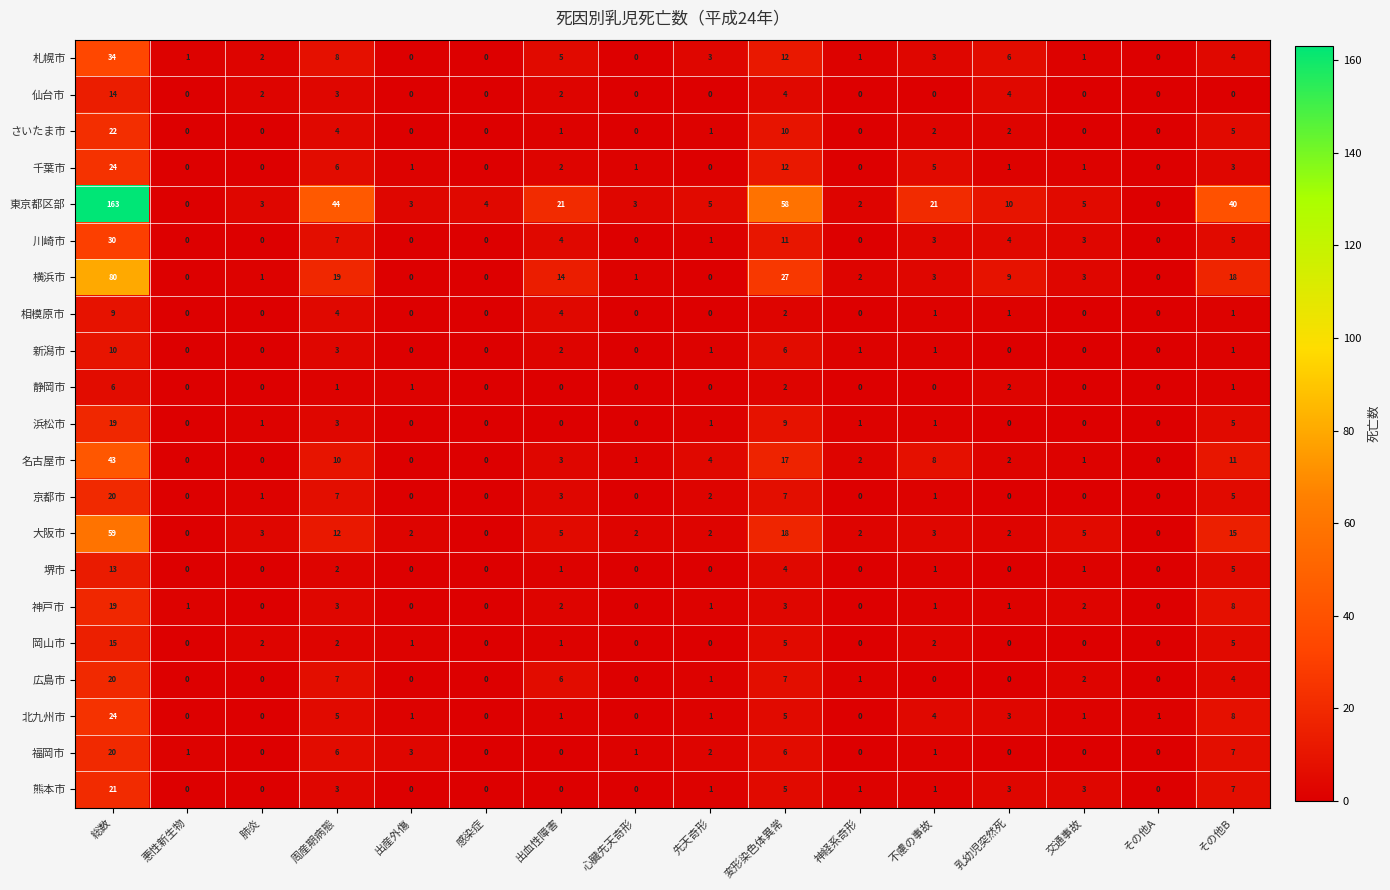

What is the difference between the maximum and minimum values in the 堺市 series?

13